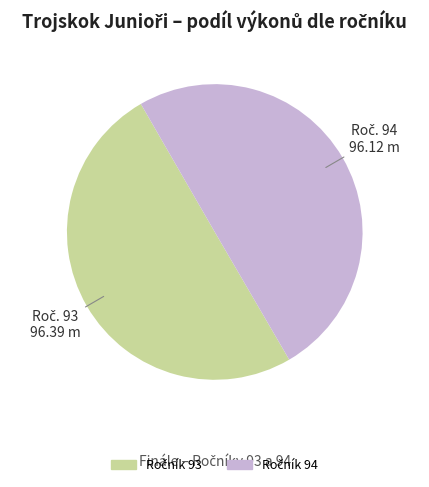

Count the number of slices in the pie.

2